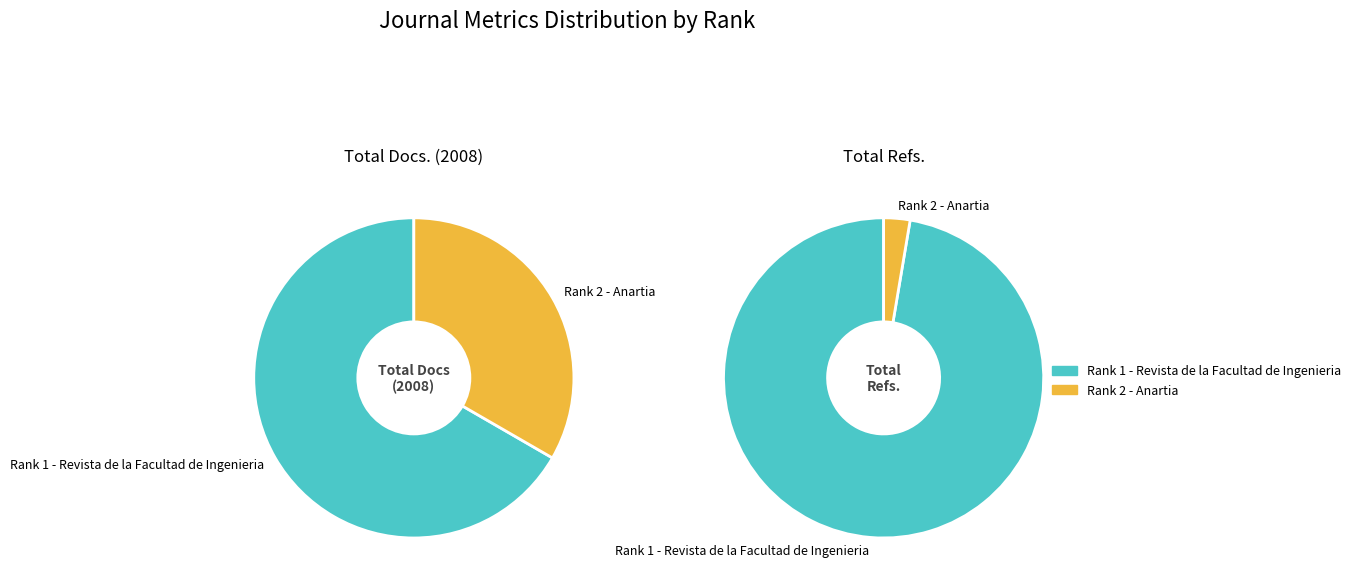

What percentage do Rank 1 - Revista de la Facultad de Ingenieria and Rank 2 - Anartia together represent?

100.0%